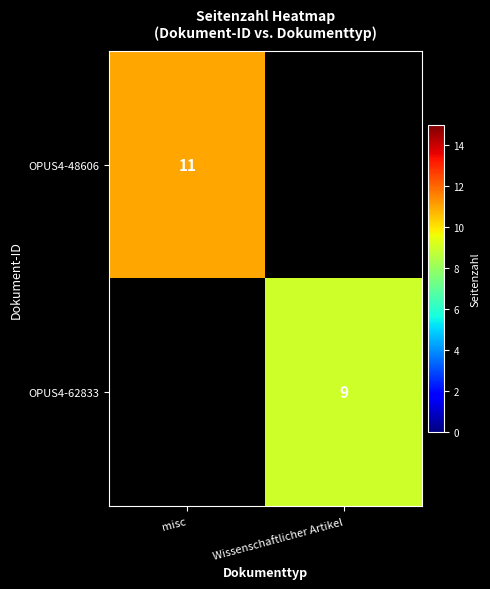

True or false: OPUS4-62833 has a value of 9 at Wissenschaftlicher Artikel.

True